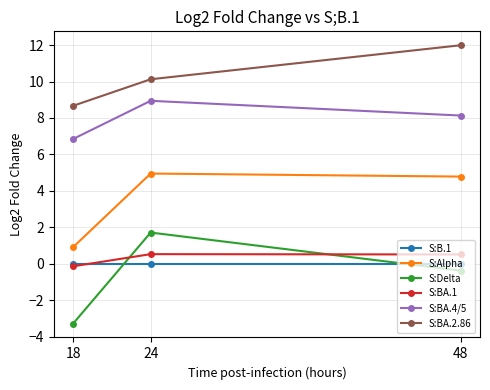

How many data points in S:BA.4/5 are less than 8?

1